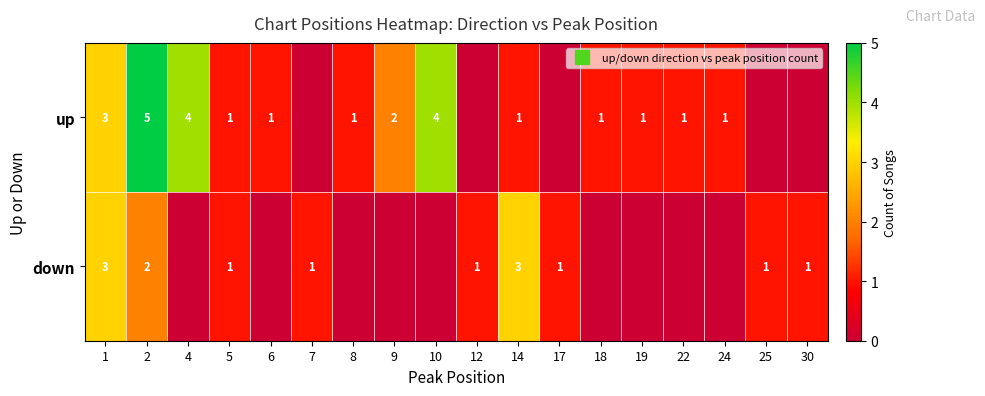

Which series has the widest spread of values?

up